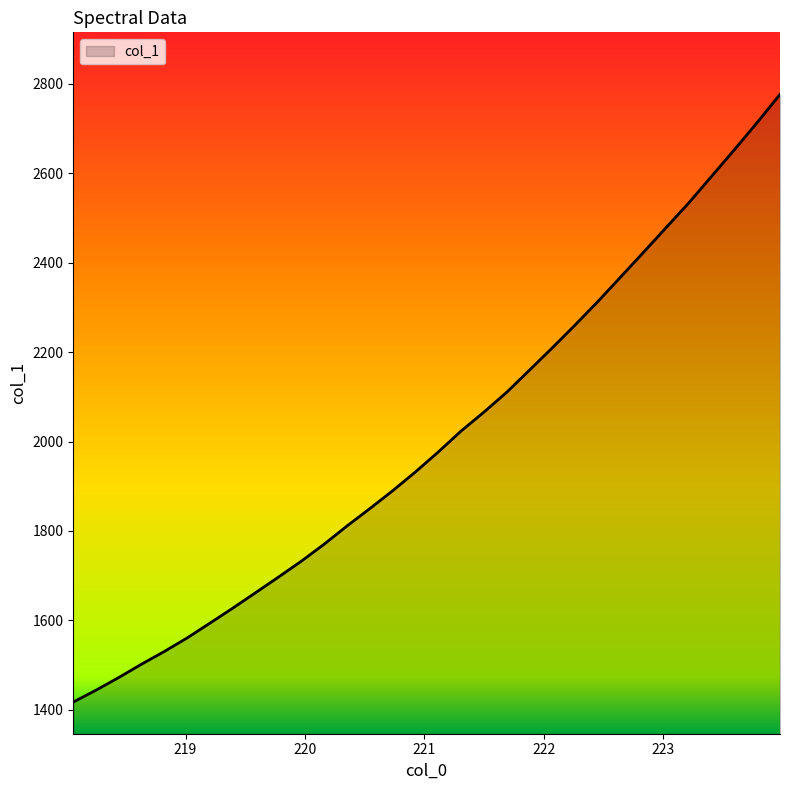

What is the maximum value shown in the chart?

2776.4